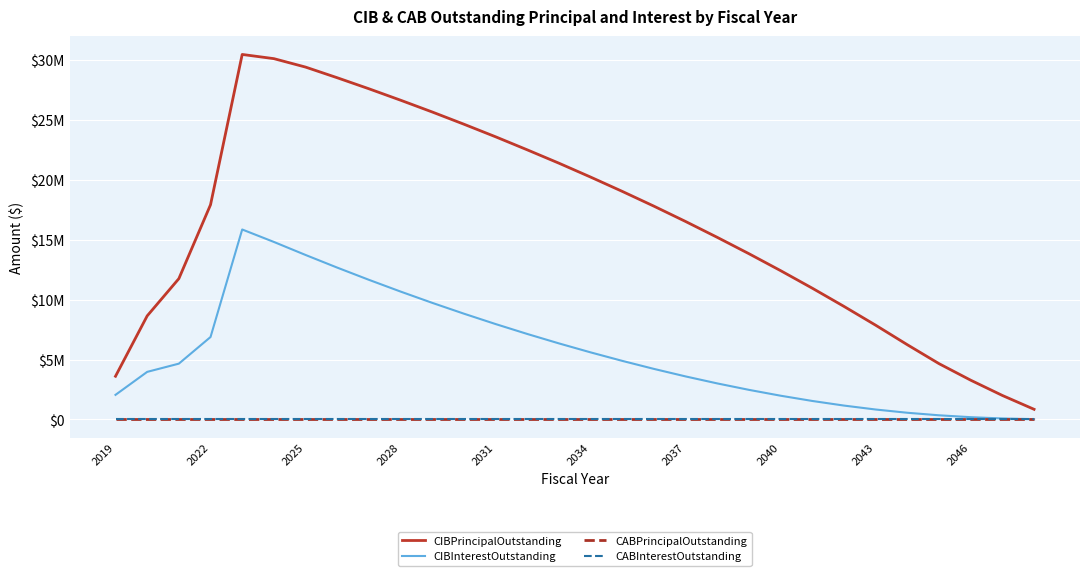

True or false: CIBPrincipalOutstanding and CABInterestOutstanding cross at least once.

False